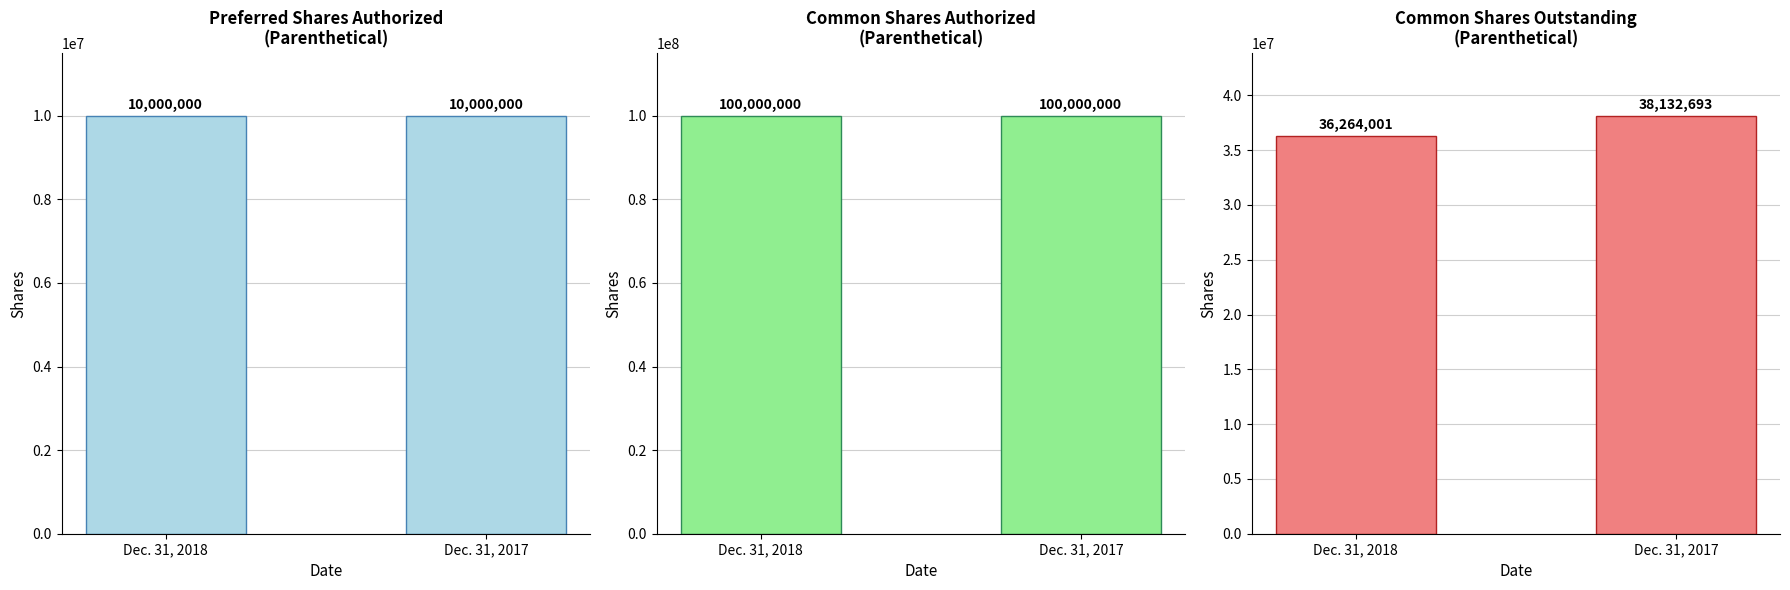

What is the spread (max minus min) of values at Dec. 31, 2017?

90000000